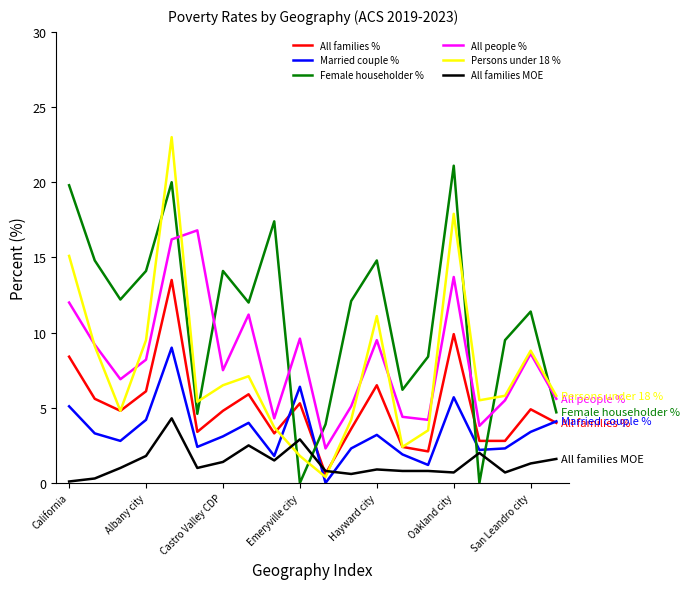

After their last crossing, which series has the higher values: Female householder % or Married couple %?

Female householder %